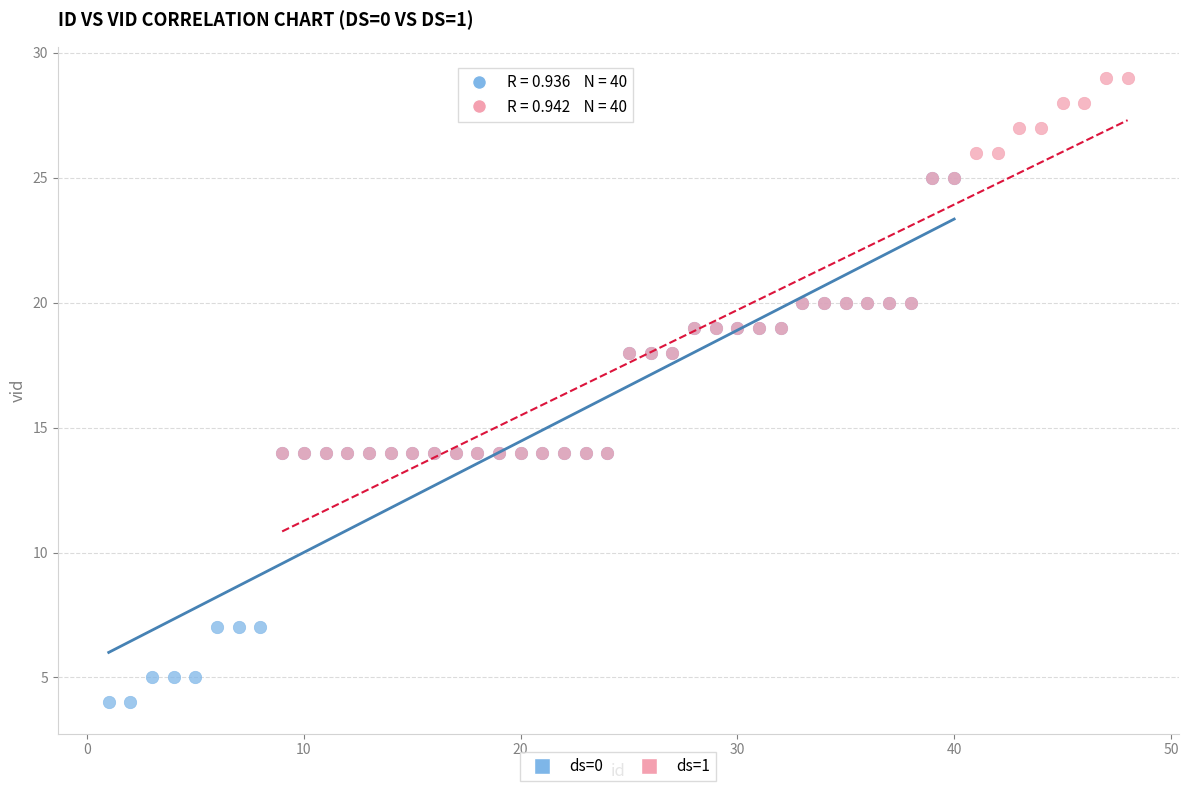

Which series reaches the maximum Y coordinate?

ds=1